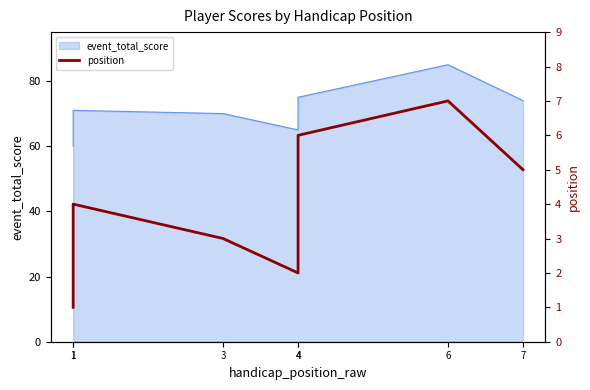

List the labels in order of value, largest first.

6, 4, 7, 1, 3, 4, 1